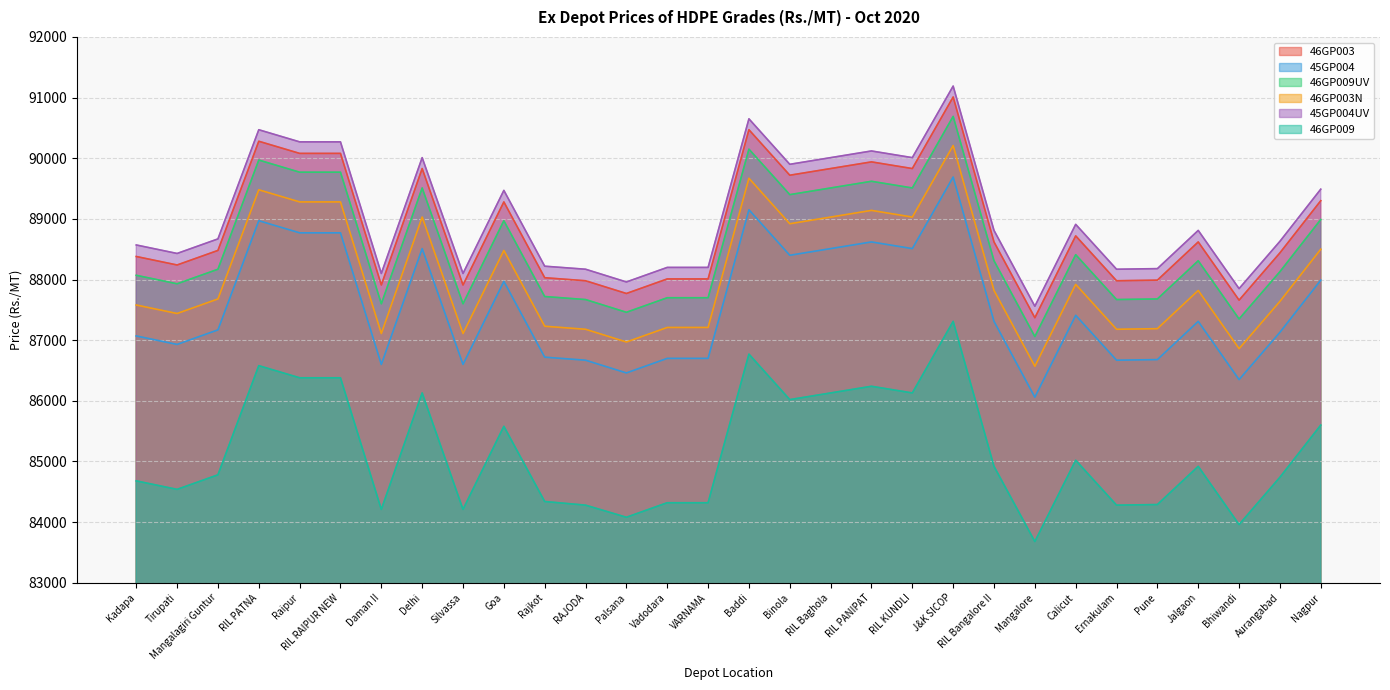

What is the sum of all 46GP003 values?

2665770